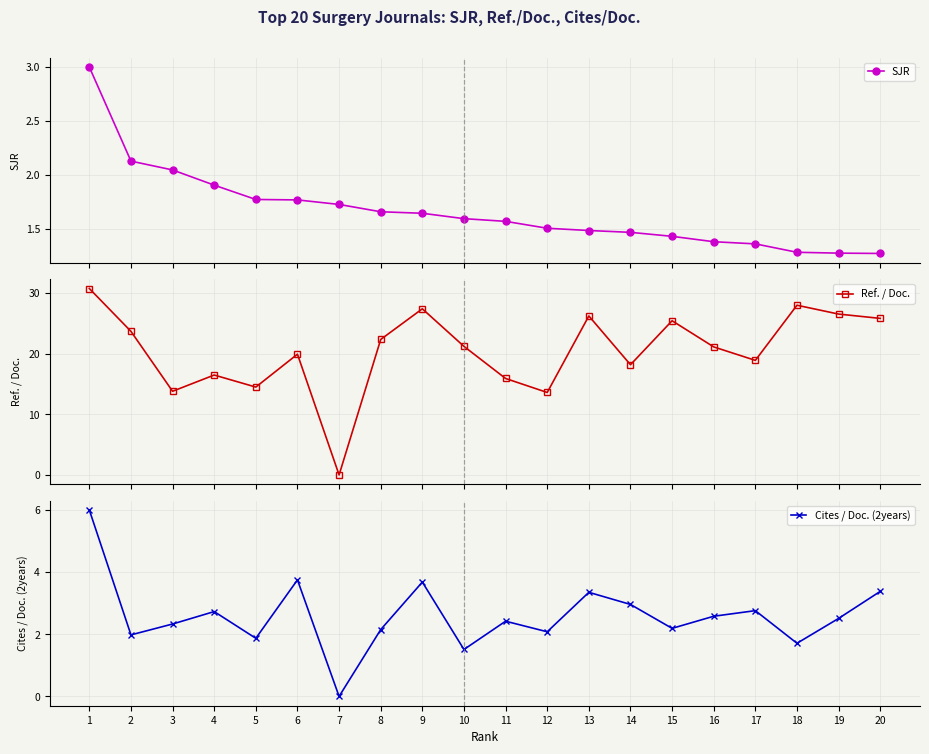

What is the sum of all Cites / Doc. (2years) values?

51.9